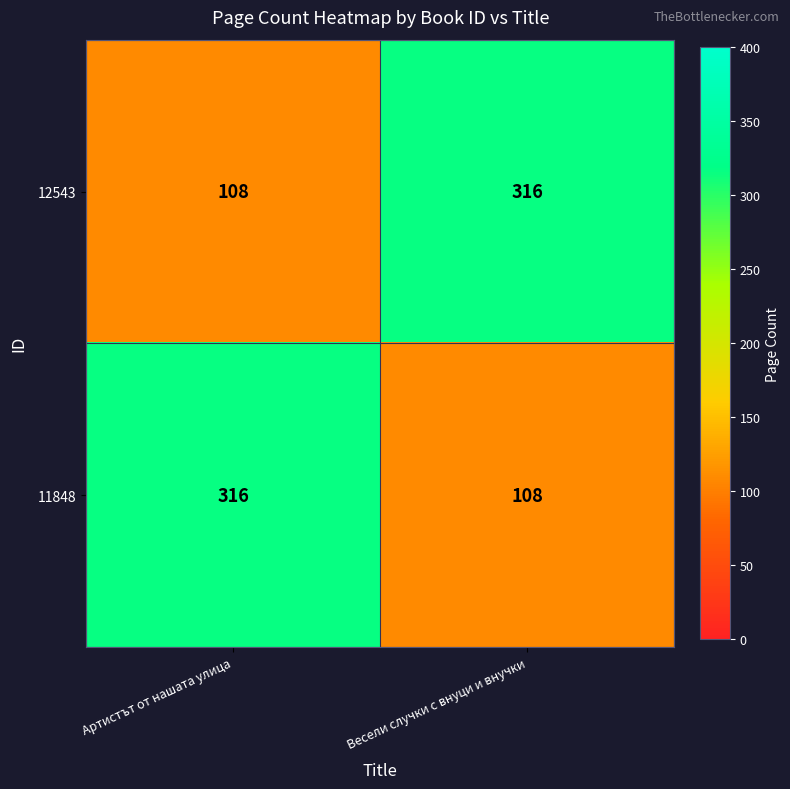

Reading left to right, extract all data points from this chart.

12543: Артистът от нашата улица=108	Весели случки с внуци и внучки=316
11848: Артистът от нашата улица=316	Весели случки с внуци и внучки=108